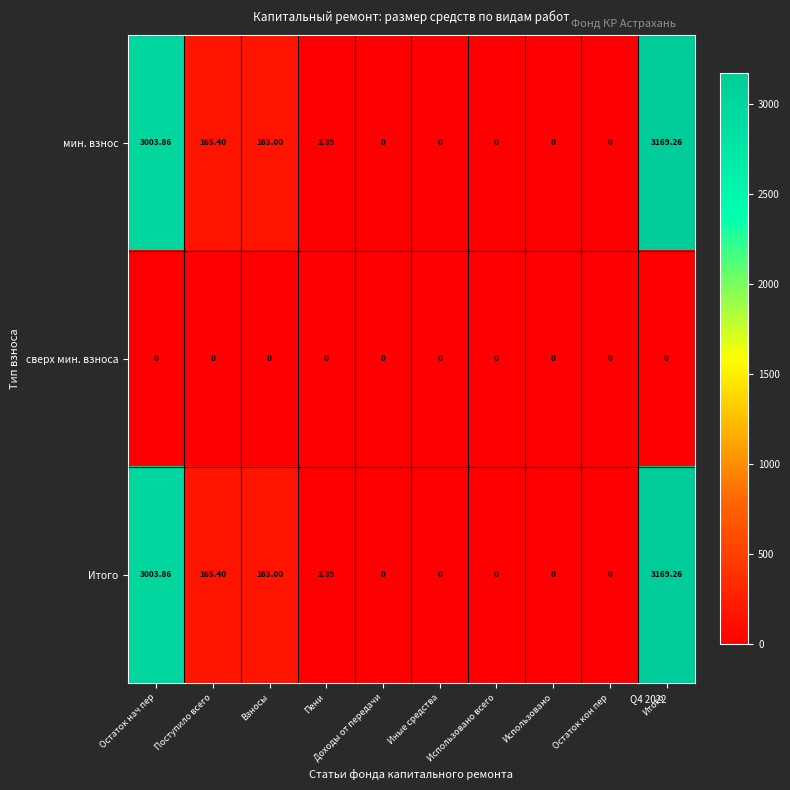

At which category is the sum across all series the highest?

Итого